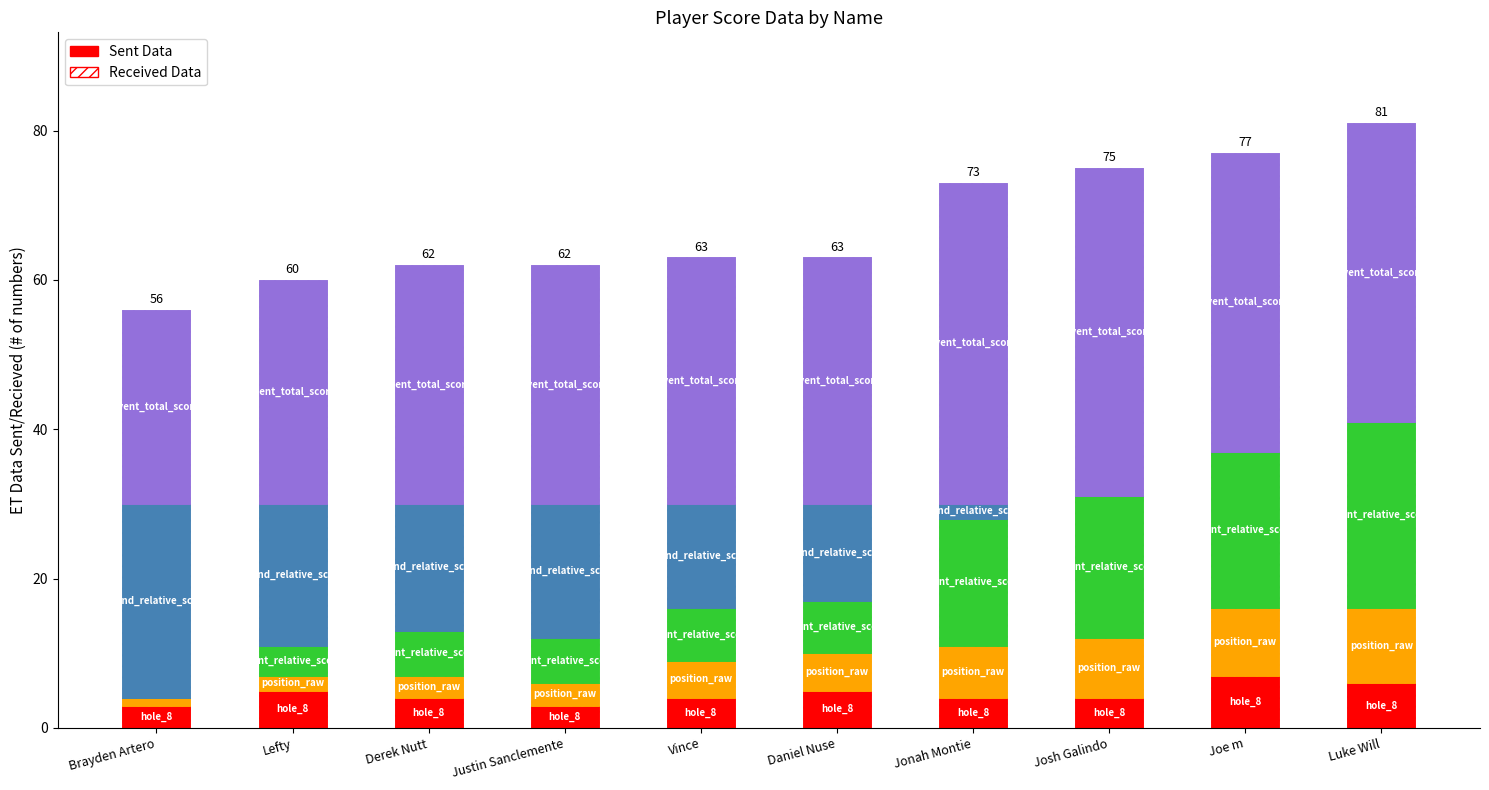

Between Josh Galindo and Vince, which is larger?

Josh Galindo